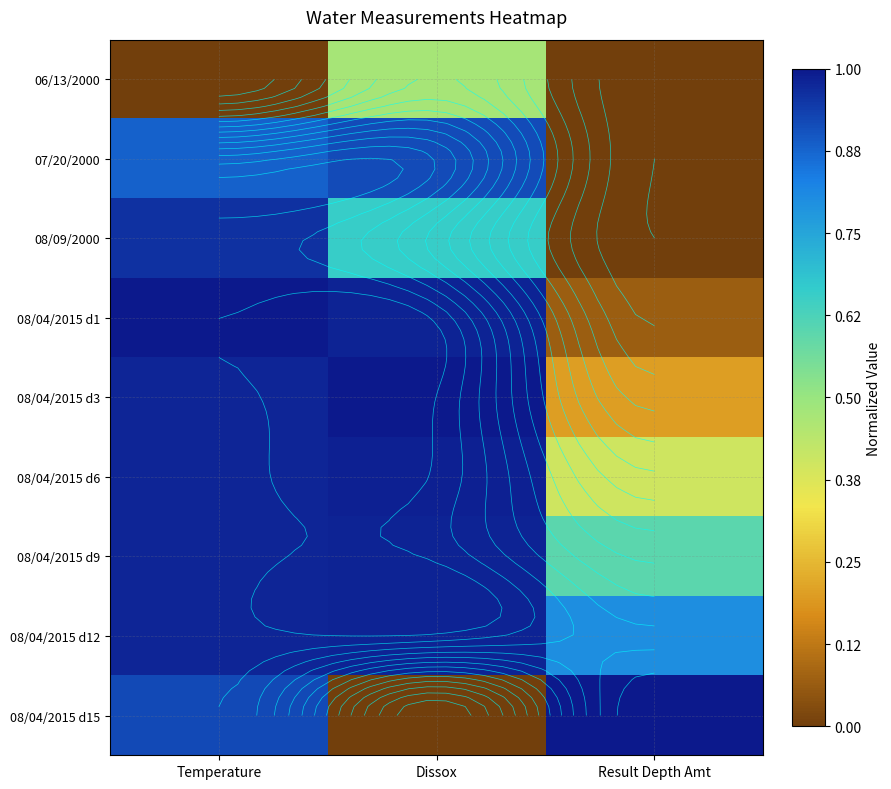

Count the number of data series in this chart.

9